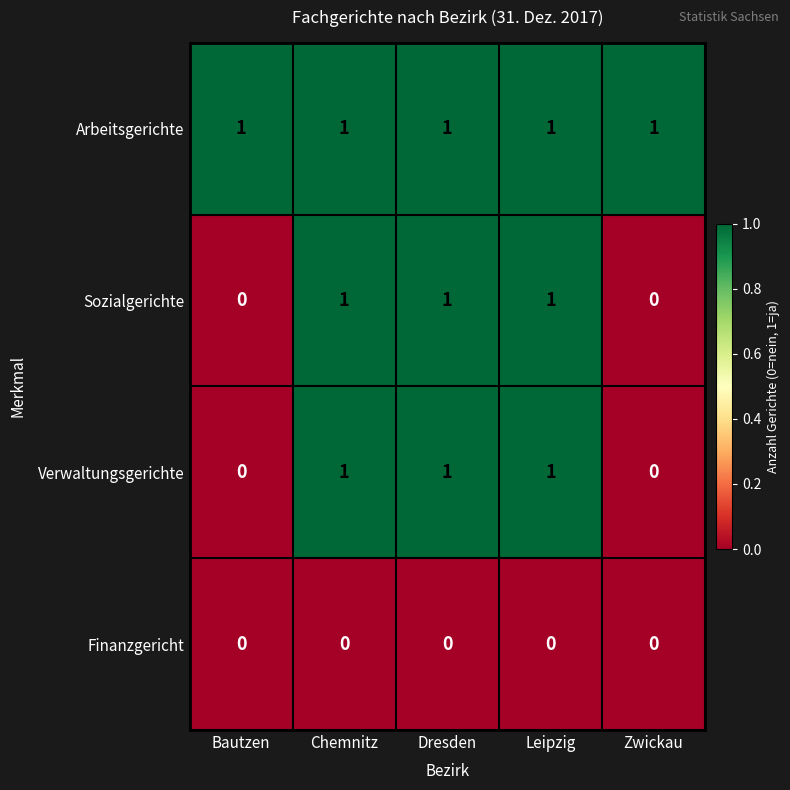

What is the sum of all Verwaltungsgerichte values?

3